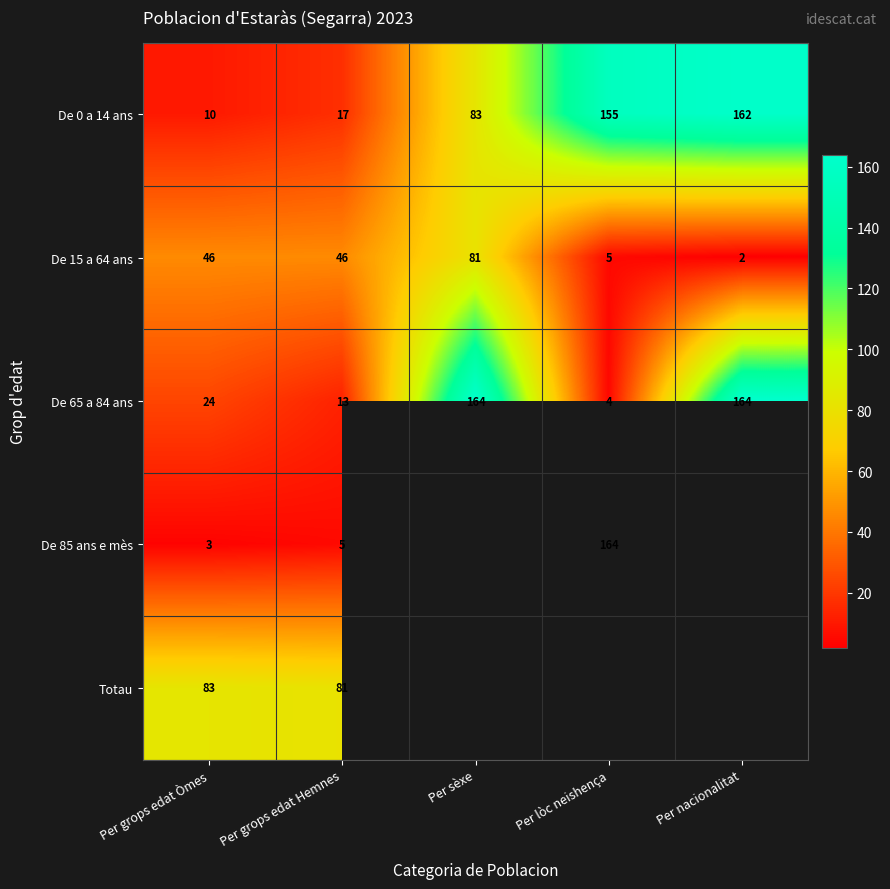

At which category is the sum across all series the highest?

Per grops edat Òmes